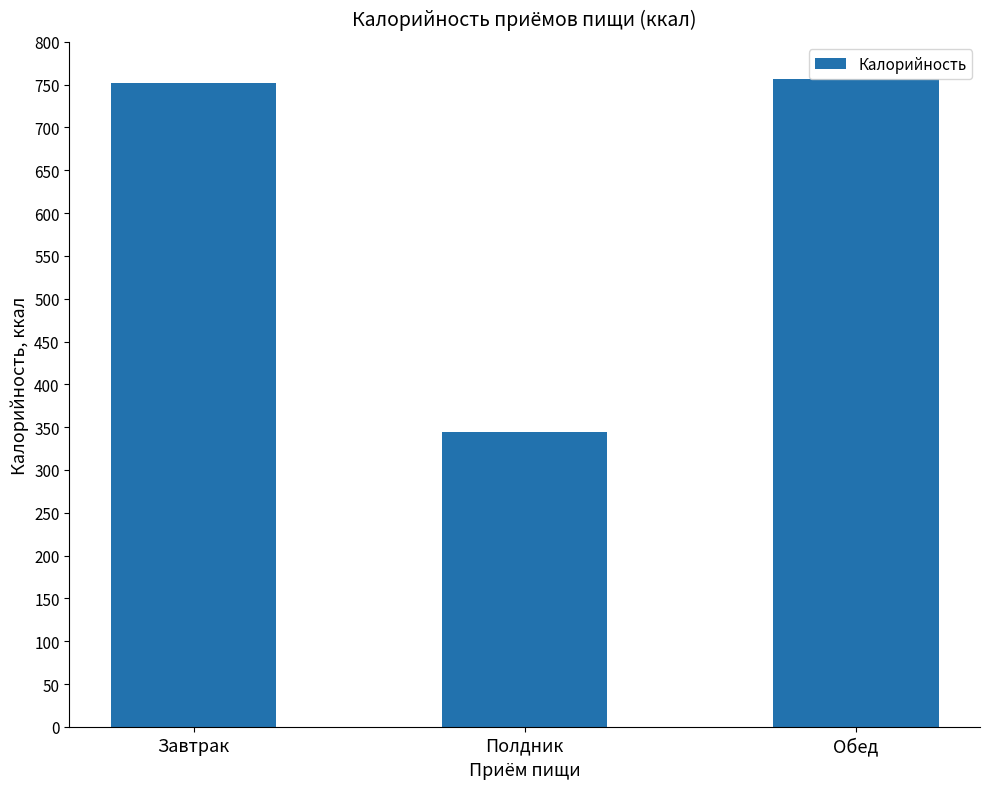

Which has a higher value, Полдник or Обед?

Обед